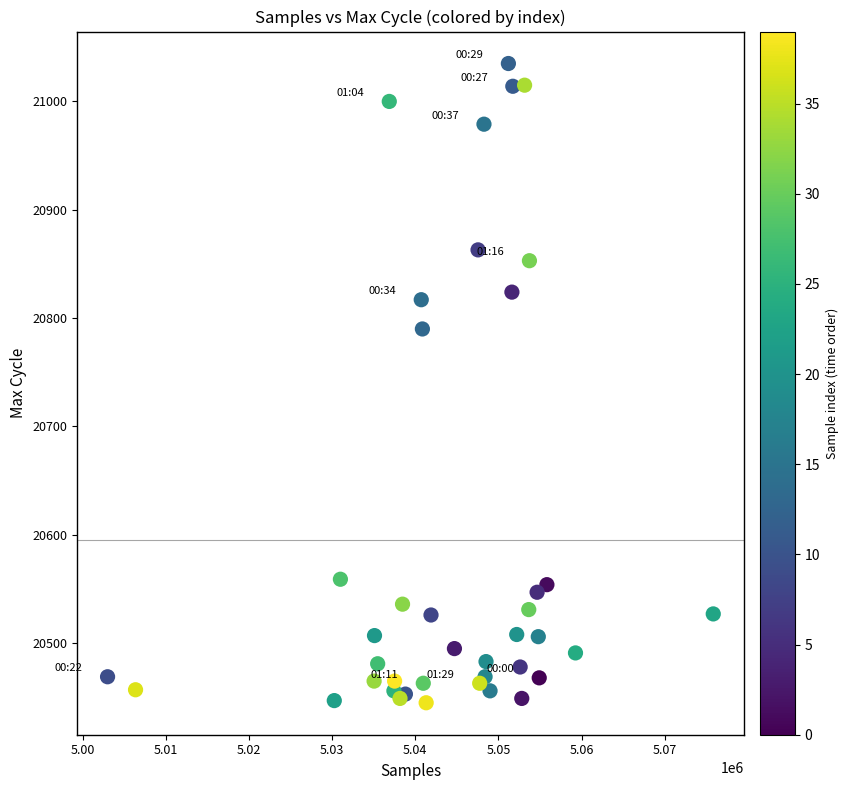

What Y value in the scatter plot is closest to 20740?

20790